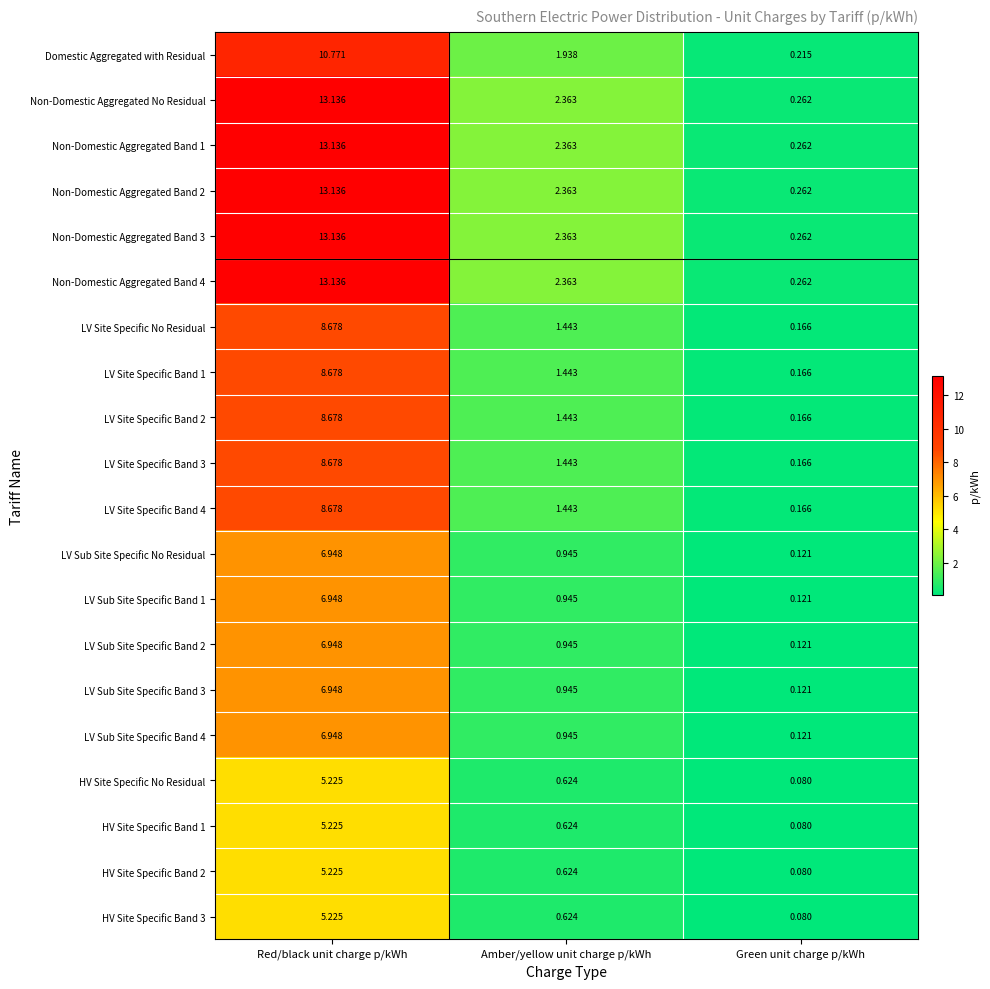

At which category is the sum across all series the highest?

Red/black unit charge p/kWh